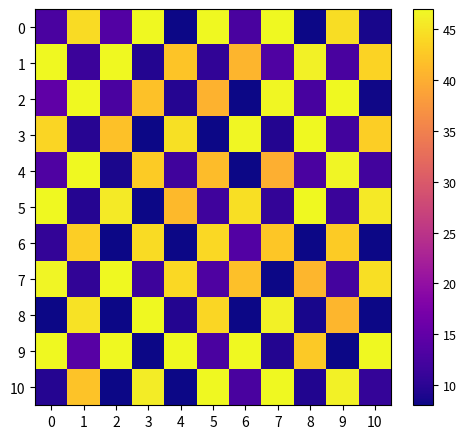

What is the greatest value displayed?

47.0